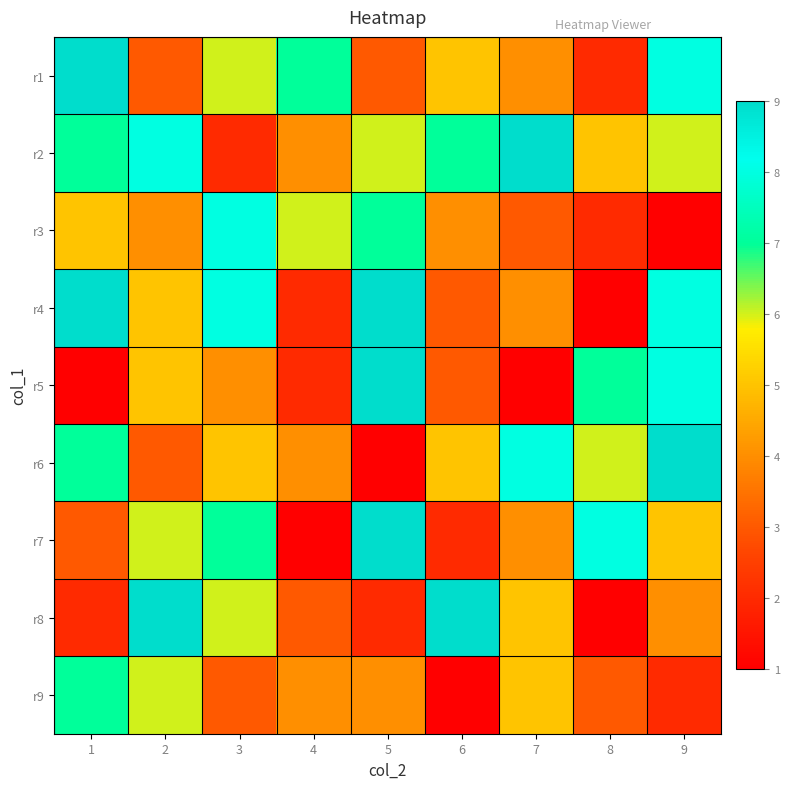

What is the spread (max minus min) of values at 2?

6